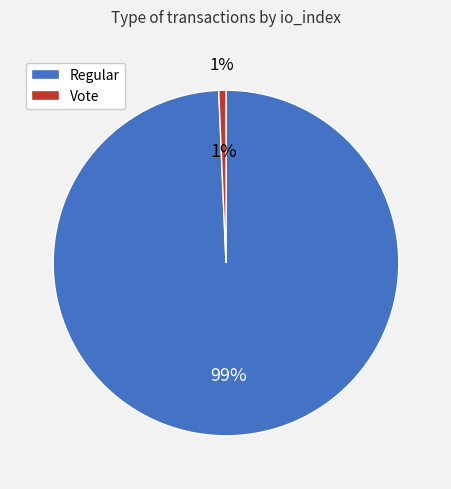

Which has a higher value, Regular (io_index=443) or Vote (io_index=3)?

Regular (io_index=443)